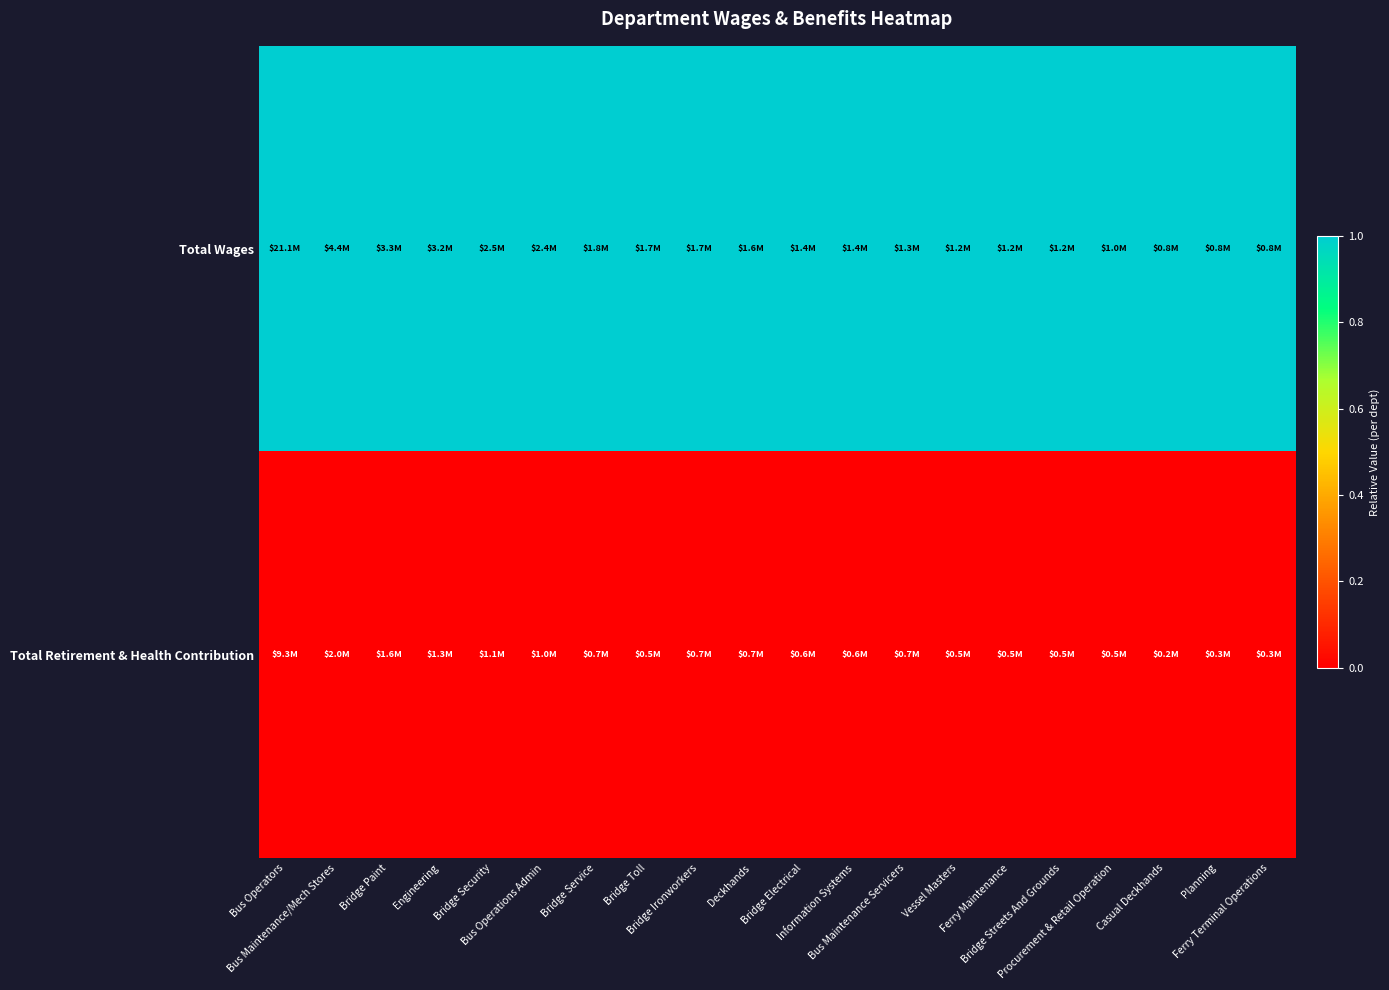

Reading left to right, transcribe all the data shown in this chart.

Total Wages: Bus Operators=1	Bus Maintenance/Mech Stores=1	Bridge Paint=1	Engineering=1	Bridge Security=1	Bus Operations Admin=1	Bridge Service=1	Bridge Toll=1	Bridge Ironworkers=1	Deckhands=1	Bridge Electrical=1	Information Systems=1	Bus Maintenance Servicers=1	Vessel Masters=1	Ferry Maintenance=1	Bridge Streets And Grounds=1	Procurement & Retail Operation=1	Casual Deckhands=1	Planning=1	Ferry Terminal Operations=1
Total Retirement & Health Contribution: Bus Operators=0	Bus Maintenance/Mech Stores=0	Bridge Paint=0	Engineering=0	Bridge Security=0	Bus Operations Admin=0	Bridge Service=0	Bridge Toll=0	Bridge Ironworkers=0	Deckhands=0	Bridge Electrical=0	Information Systems=0	Bus Maintenance Servicers=0	Vessel Masters=0	Ferry Maintenance=0	Bridge Streets And Grounds=0	Procurement & Retail Operation=0	Casual Deckhands=0	Planning=0	Ferry Terminal Operations=0